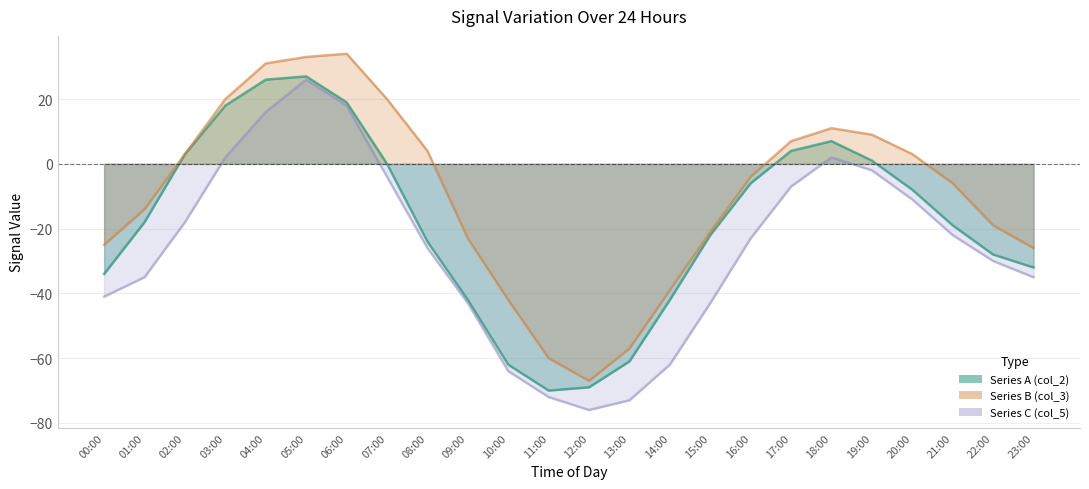

What is the total value across all series at 21:00?

-47